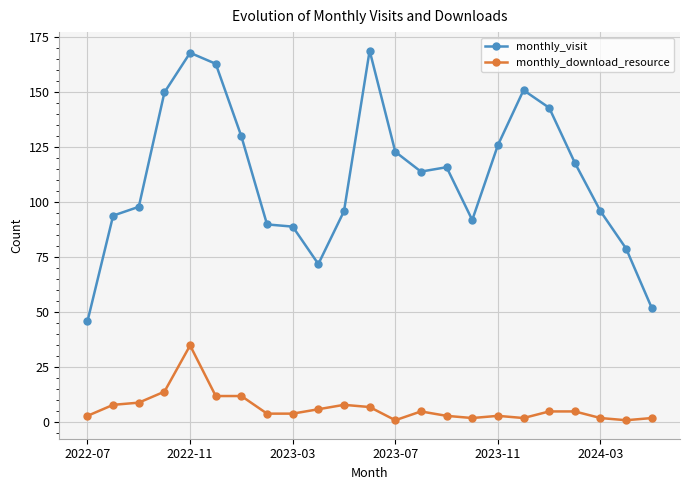

What is the value of the monthly_visit point at the 15th from the left?

116